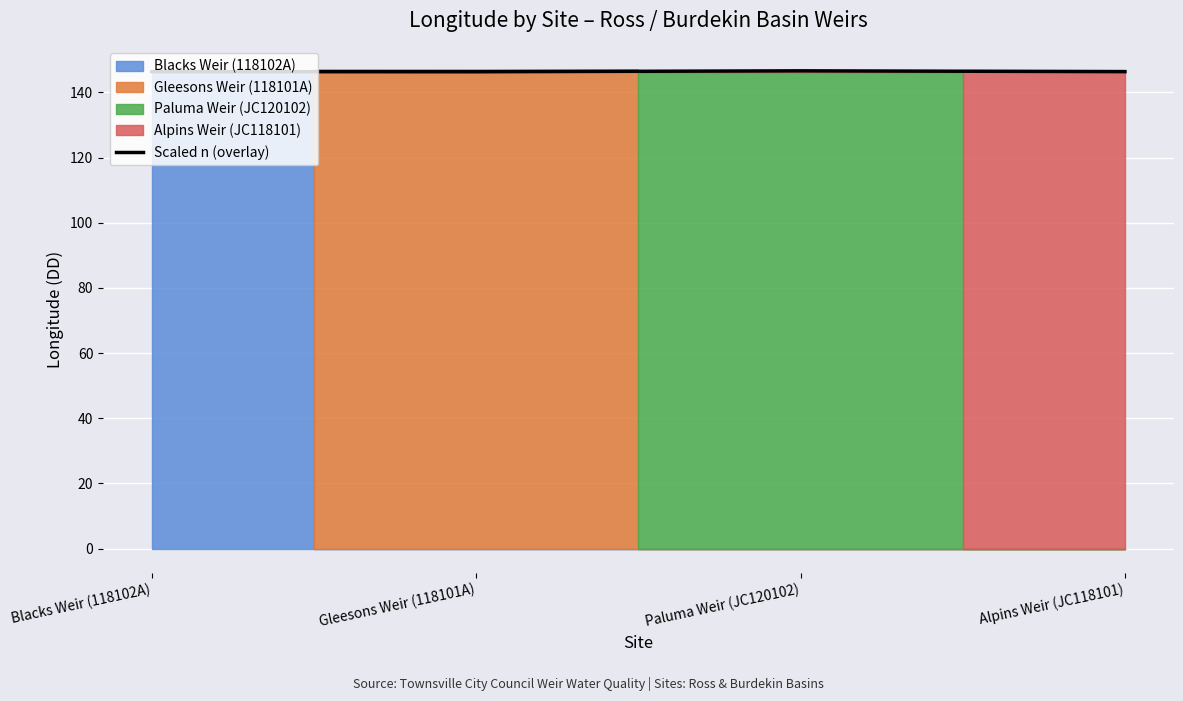

Is it true that the value at Gleesons Weir (118101A) is 210.4?

False